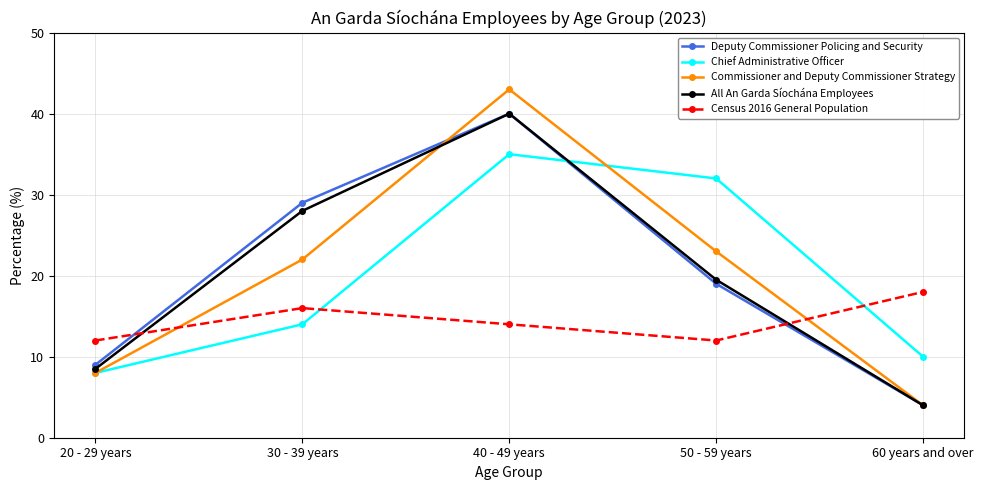

Between which two adjacent categories do All An Garda Síochána Employees and Census 2016 General Population first intersect?

20 - 29 years and 30 - 39 years